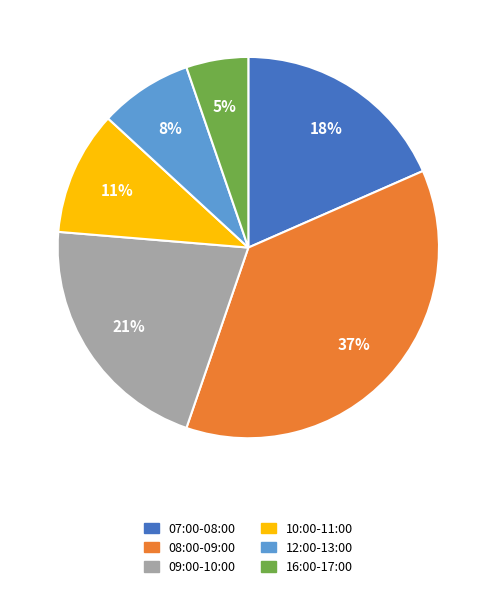

Which has a higher value, 16:00-17:00 or 07:00-08:00?

07:00-08:00